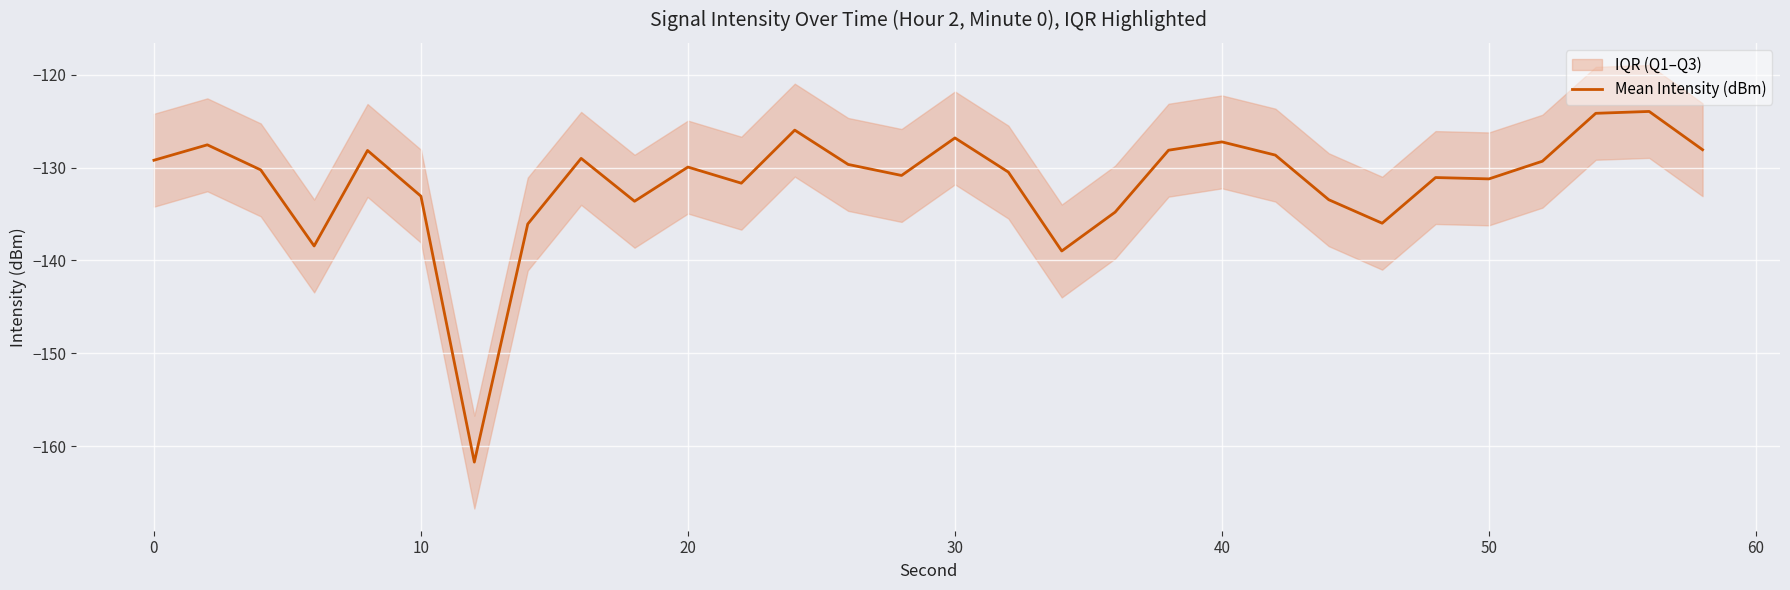

The value of Mean Intensity (dBm) at 20 is -60.7. True or false?

False